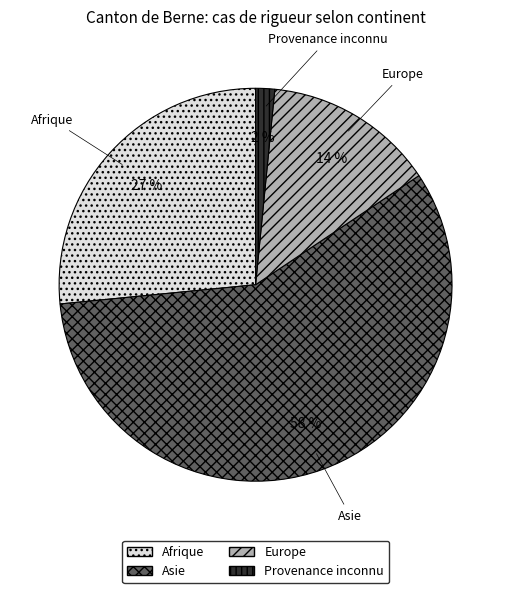

Which category accounts for the majority?

Asie